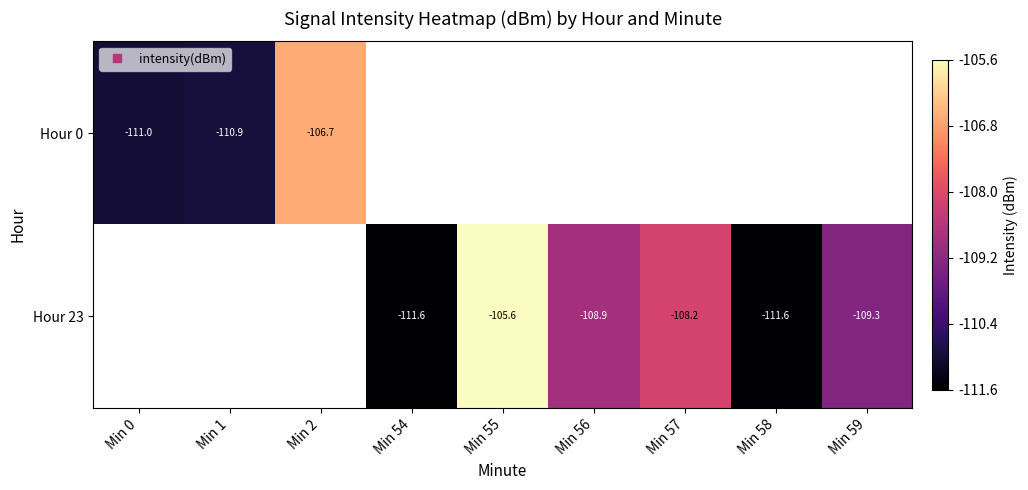

List the series in order of their peak value, lowest first.

Hour 0, Hour 23